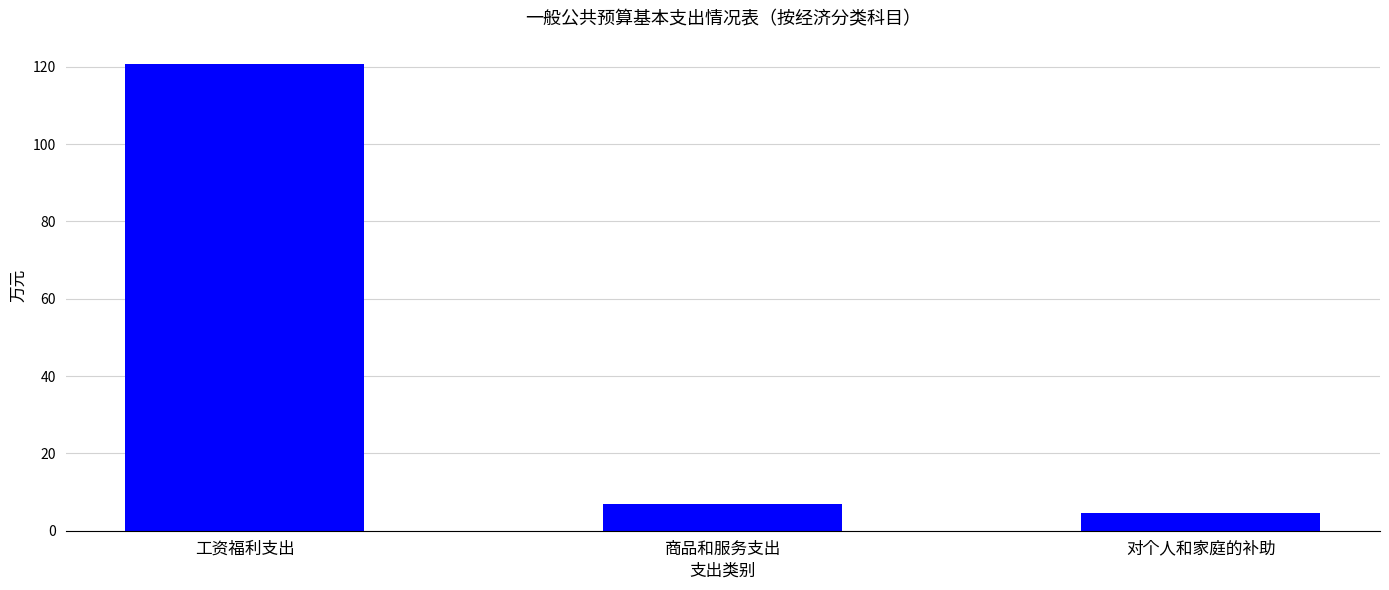

What is the ratio of the value at 对个人和家庭的补助 to the value at 商品和服务支出?

0.7